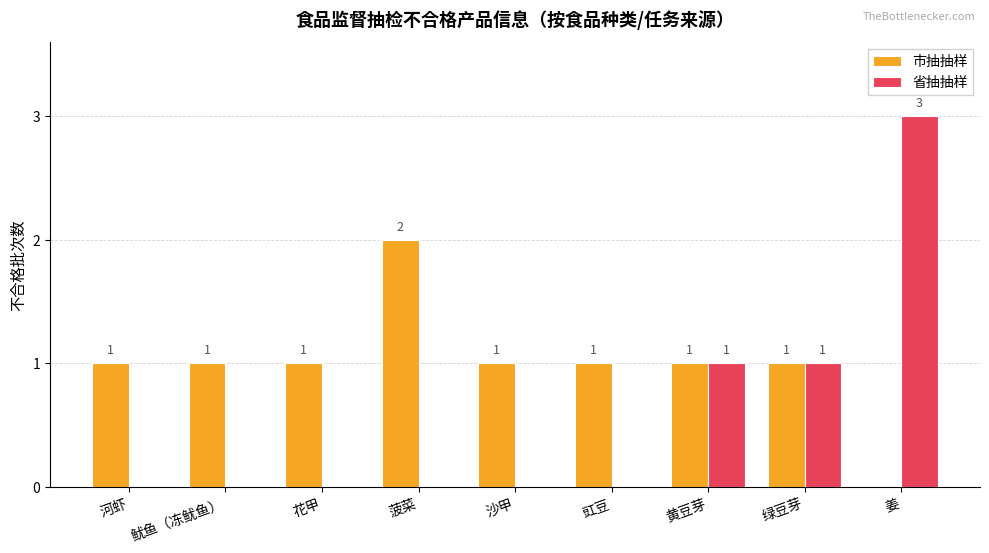

Which series has the largest range (max minus min)?

省抽抽样